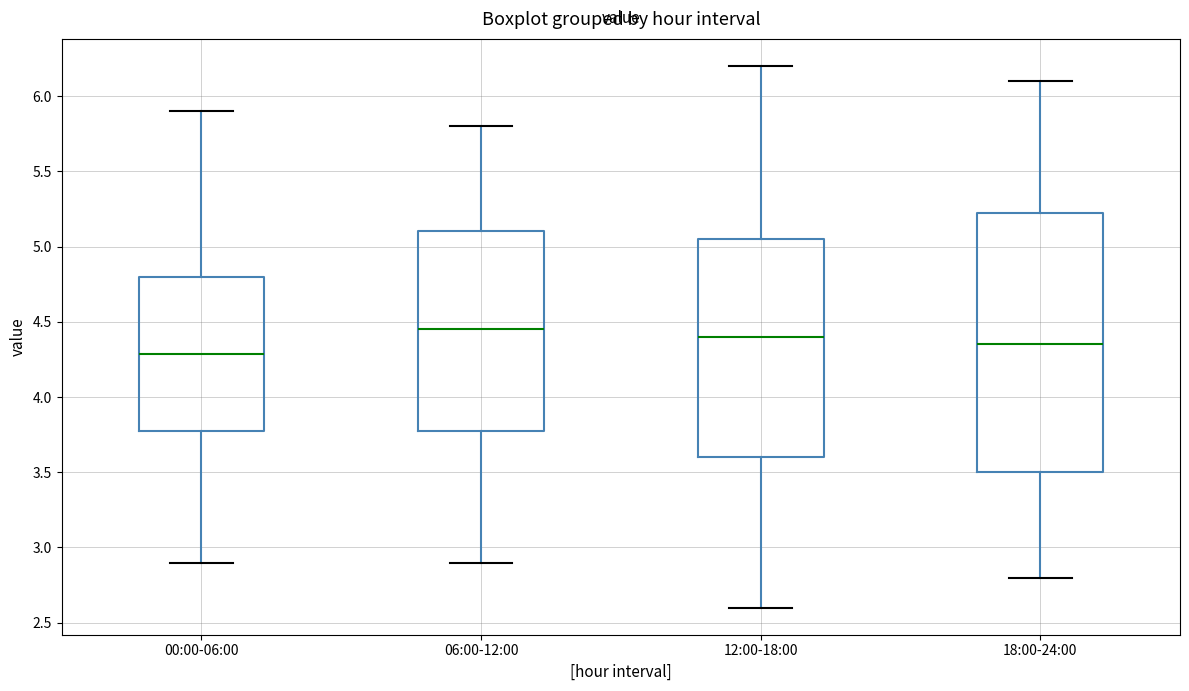

Reading left to right, transcribe this box plot: for each box, give where its median line is, the range the box spans, and where its two whiskers end, as read against the y-axis. The values are not printed on the chart, so give them approximately, as read against the axis.

00:00-06:00: median 4.30, box 3.80 to 4.80, whiskers 2.90 to 5.90
06:00-12:00: median 4.45, box 3.80 to 5.10, whiskers 2.90 to 5.80
12:00-18:00: median 4.40, box 3.60 to 5.05, whiskers 2.60 to 6.20
18:00-24:00: median 4.35, box 3.50 to 5.25, whiskers 2.80 to 6.10